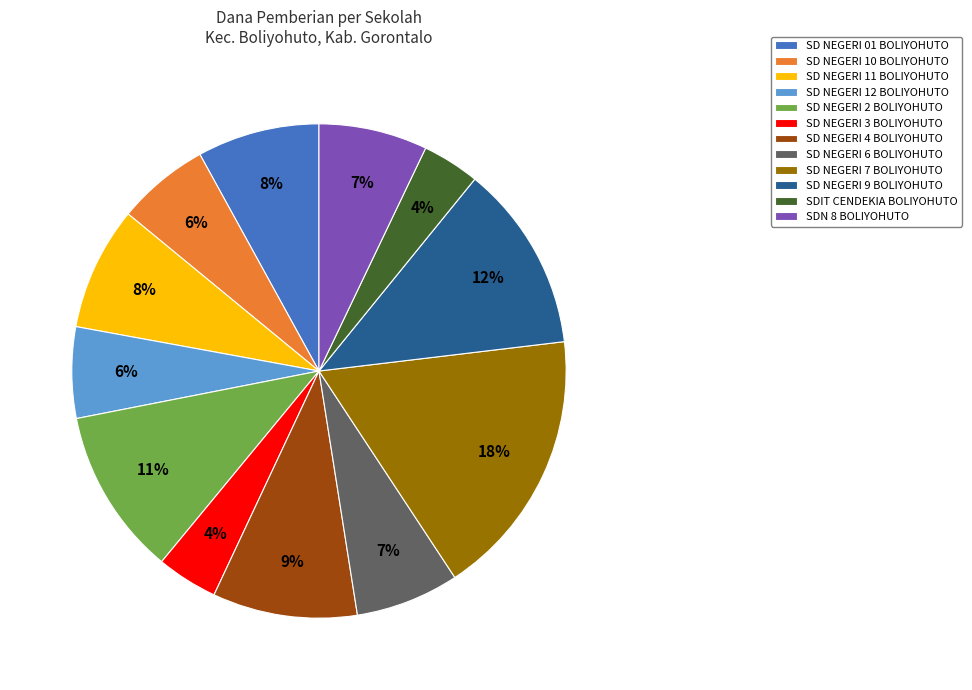

To the nearest percent, what portion does SD NEGERI 2 BOLIYOHUTO represent?

11%